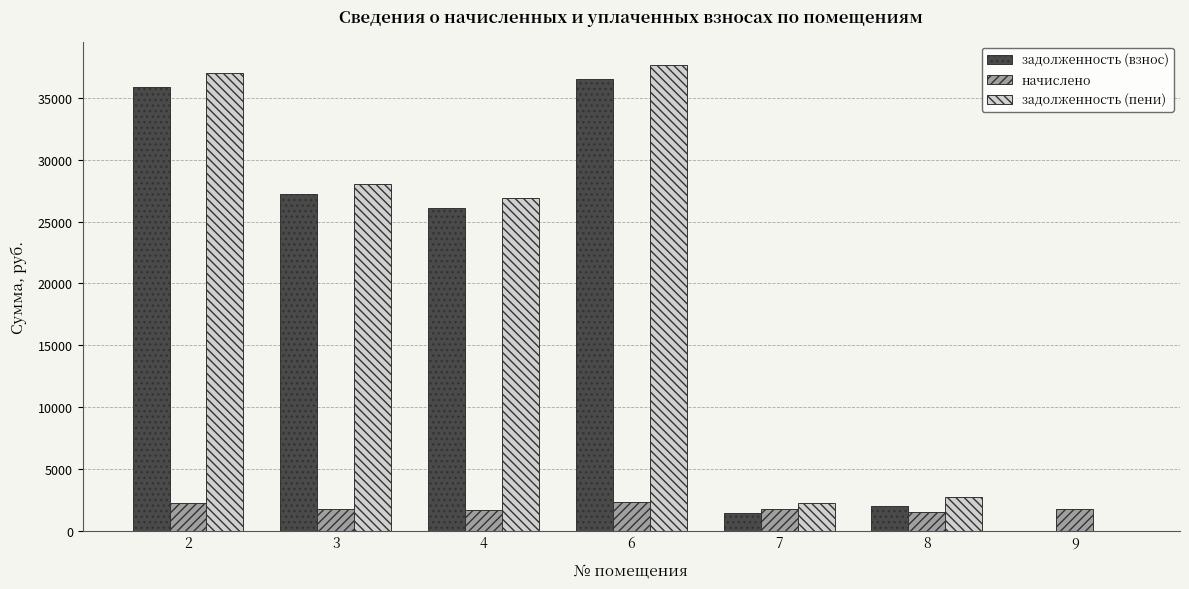

What is the total value across all series at 8?

6255.4